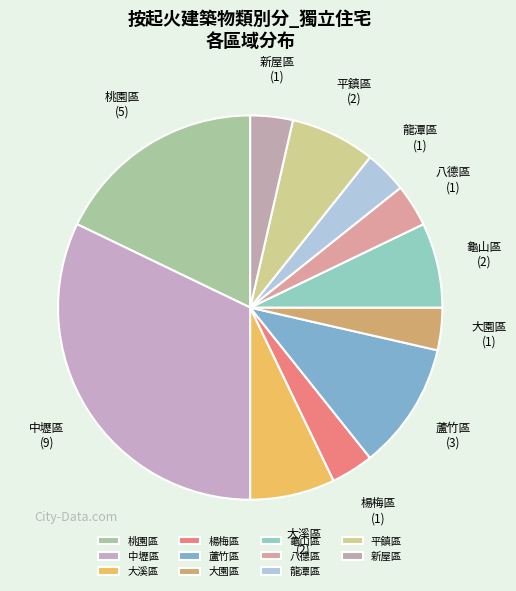

What is the largest slice in the pie chart?

中壢區